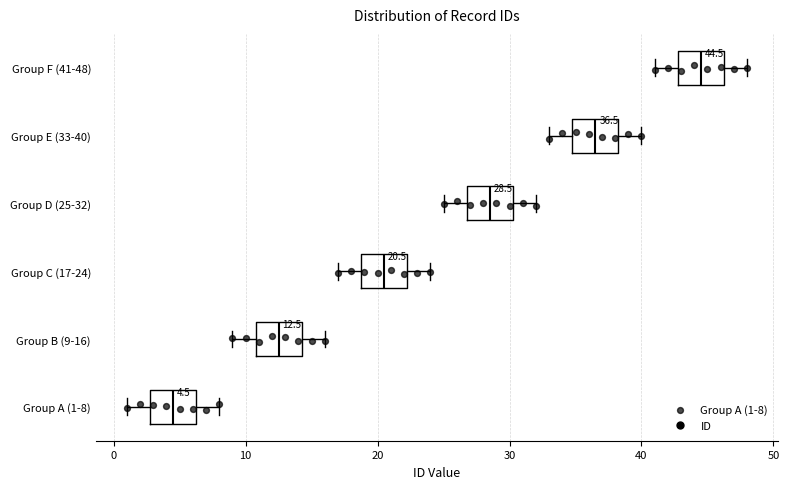

Which box has the furthest to the right median line?

Group F (41-48)